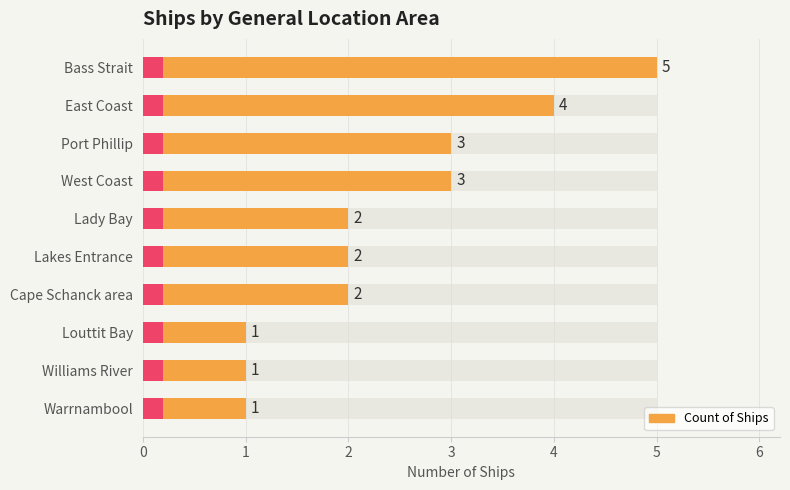

Count the number of values greater than 2.

4